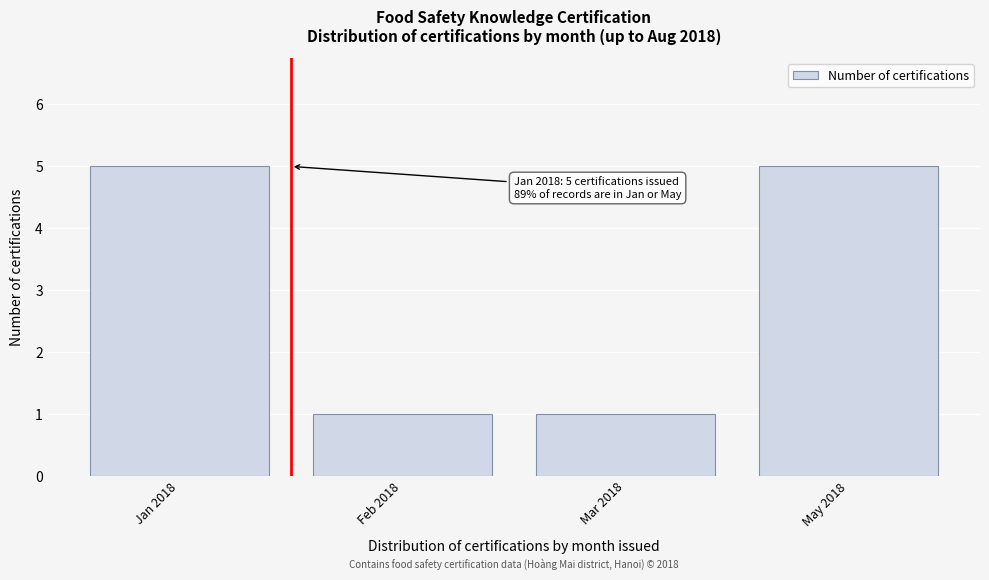

Reading left to right, transcribe all the data shown in this chart.

Jan 2018=5	Feb 2018=1	Mar 2018=1	May 2018=5